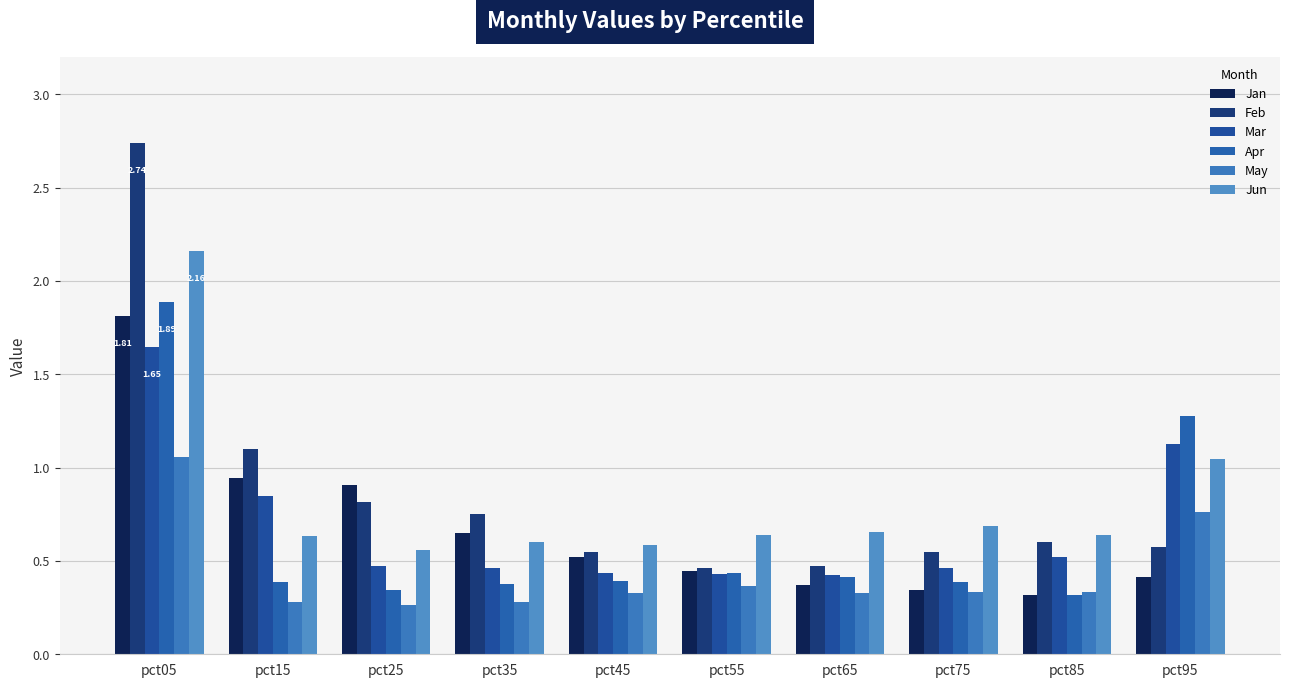

Which series has the widest spread of values?

Feb